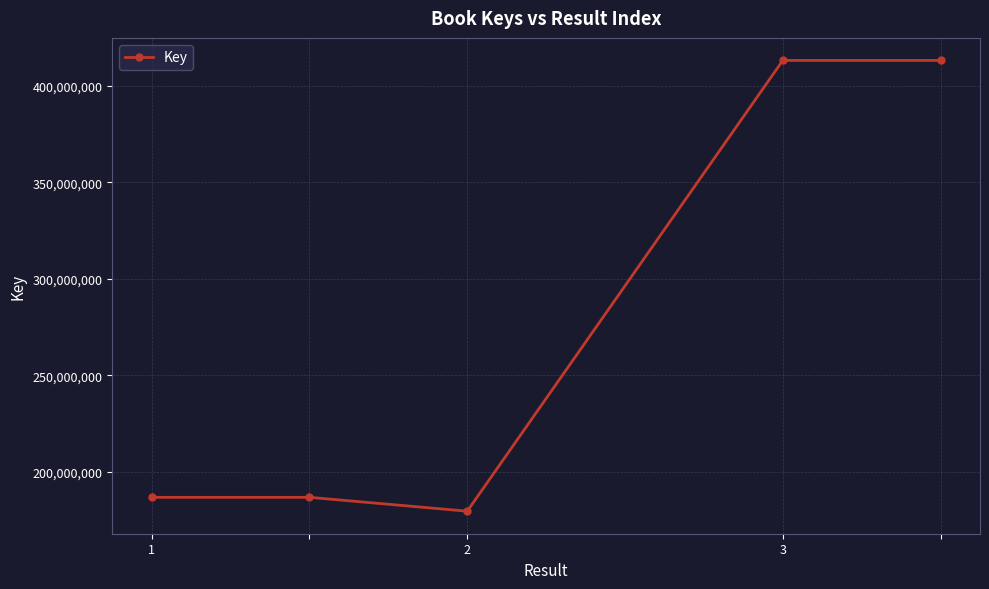

What is the value of the 1st point from the left?

186810925